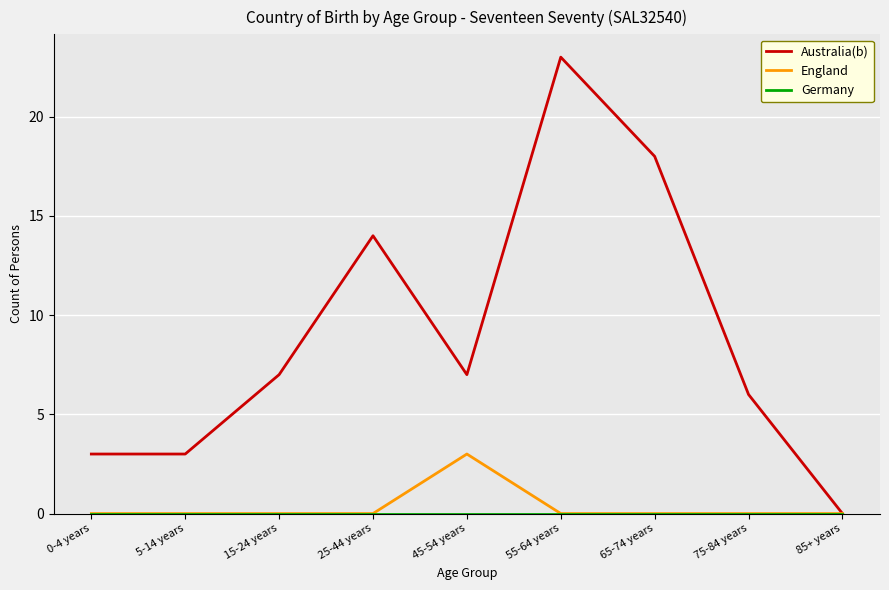

Is the value of England at 0-4 years greater than the value of Australia(b) at 5-14 years?

No